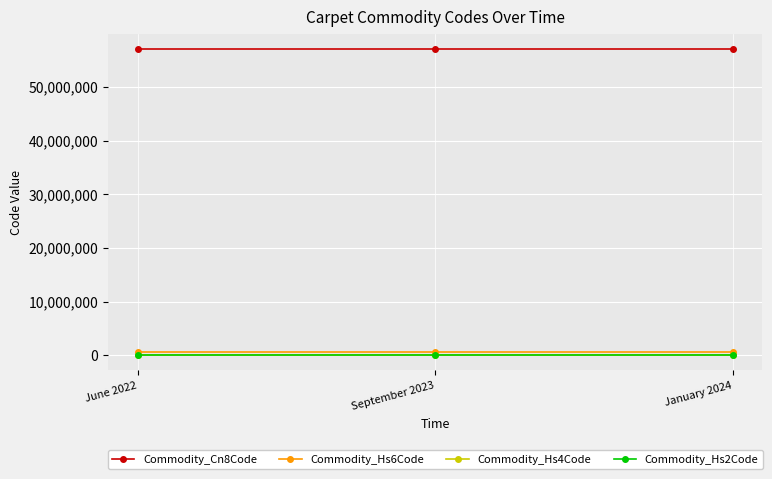

How many series are shown in this chart?

4